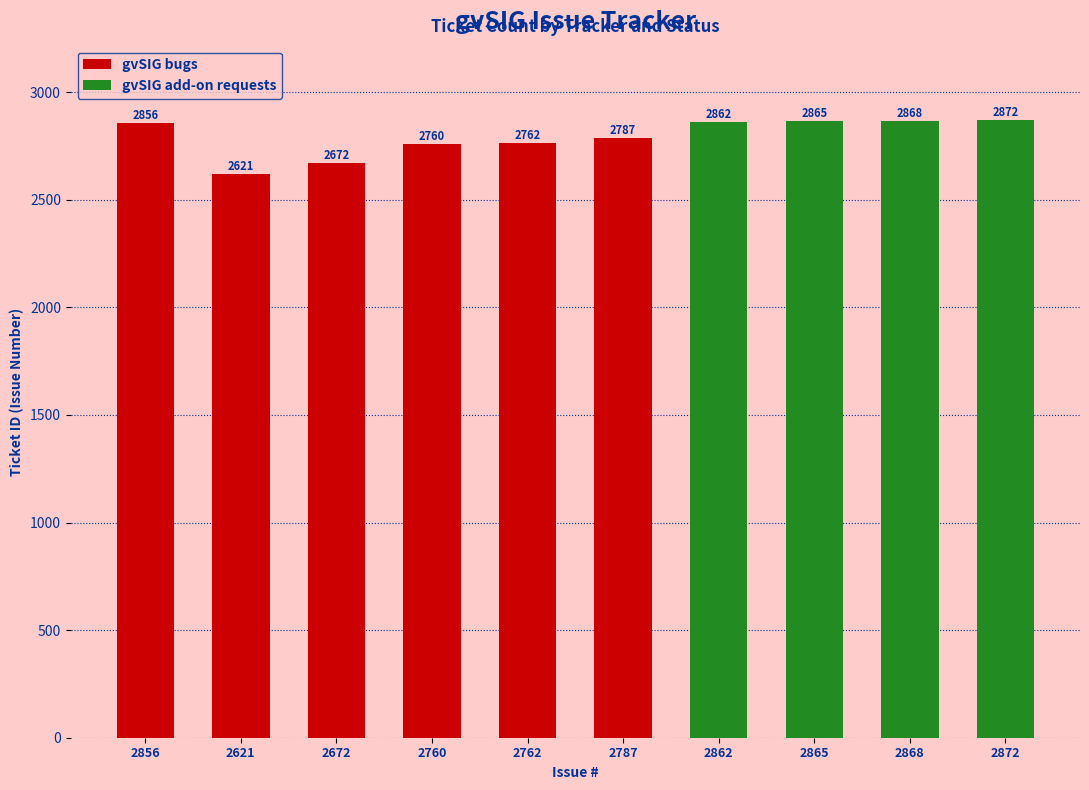

Where is gvSIG bugs nearest to the value 2738?

2760